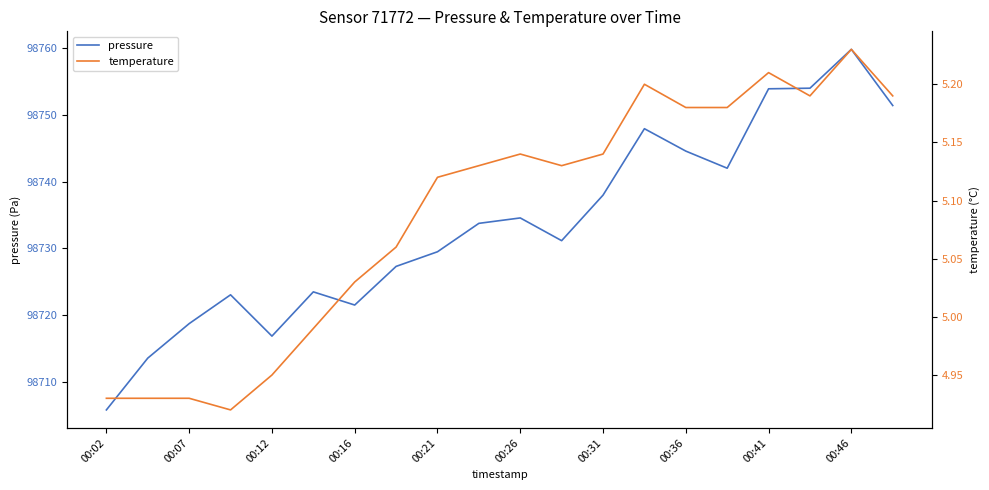

Does the chart display data point markers on the line(s)?

No